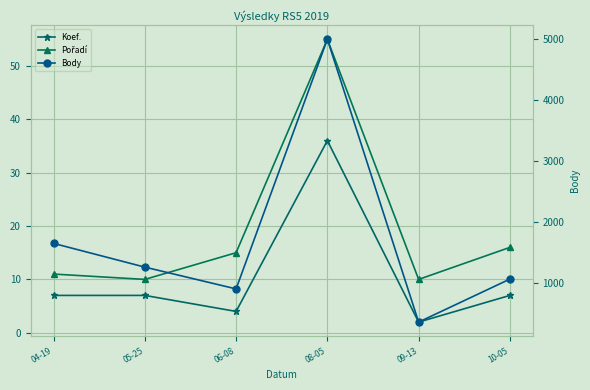

Which series has the largest range (max minus min)?

Body